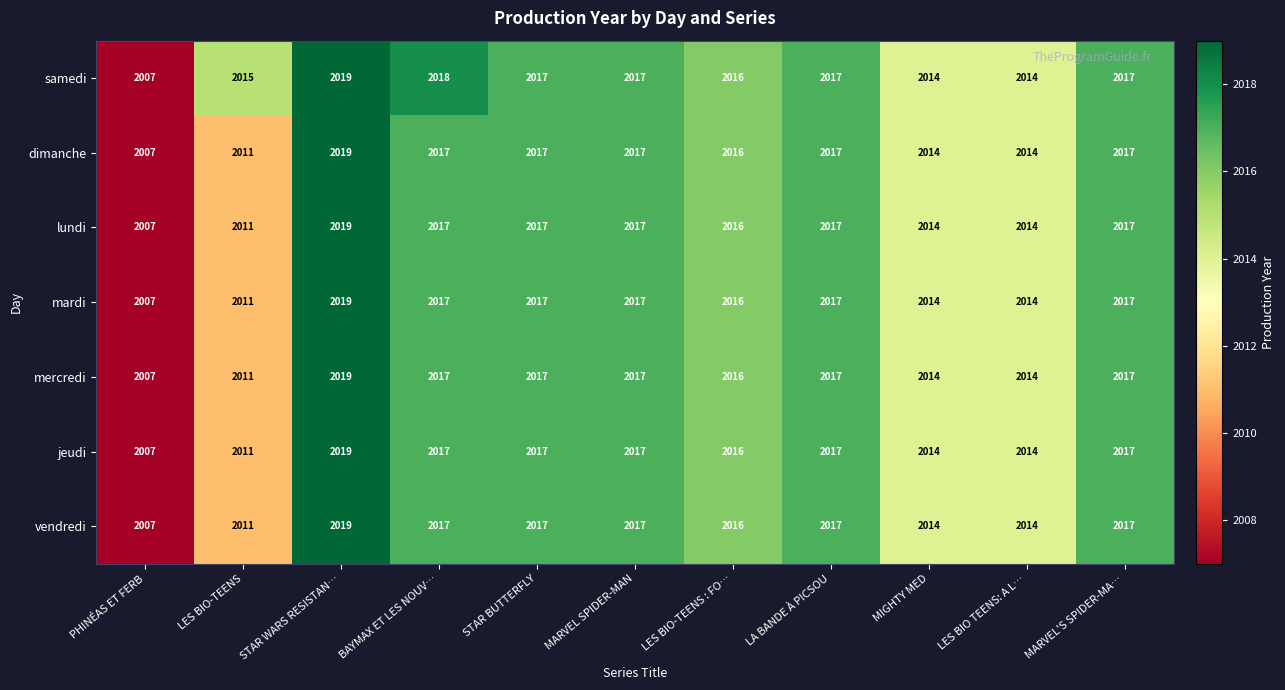

The lundi series shows 2014 at MIGHTY MED. True or false?

True